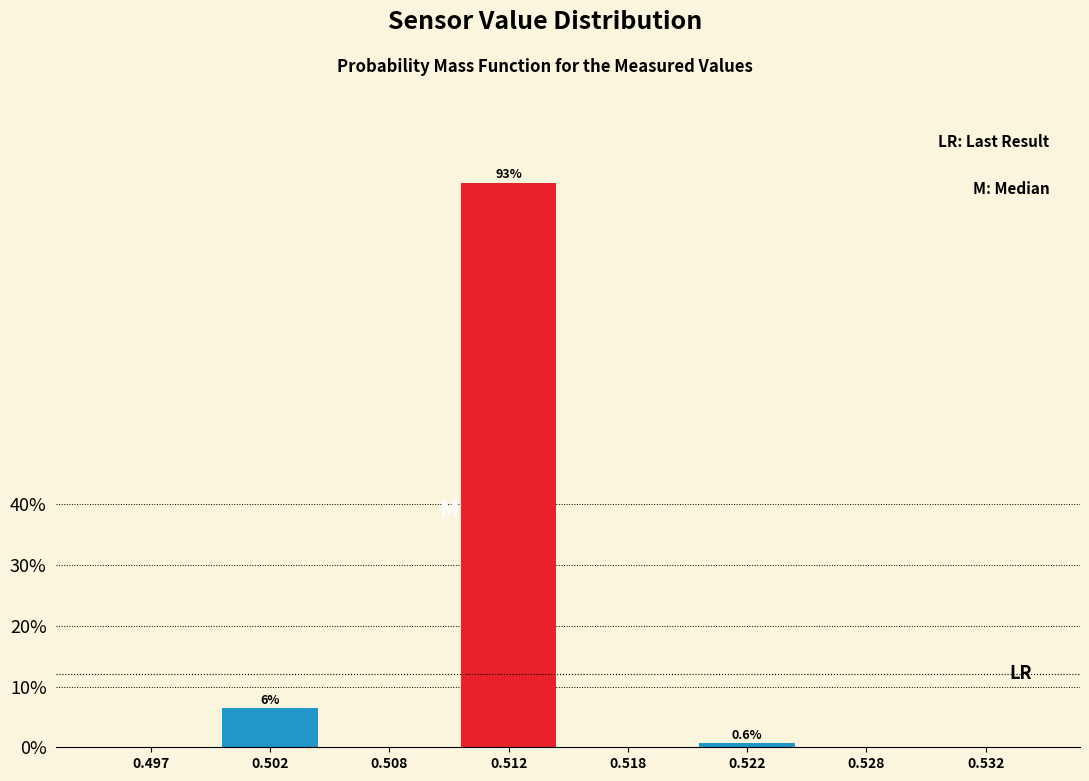

Reading left to right, transcribe all the data shown in this chart.

0.497=0.0	0.502=6.4	0.508=0.0	0.512=92.9	0.518=0.0	0.522=0.6	0.528=0.0	0.532=0.0